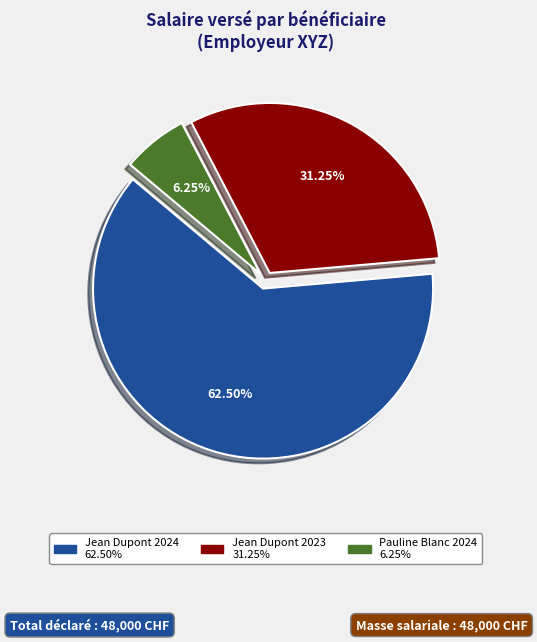

Is the sum of Jean Dupont 2024 and Jean Dupont 2023 greater than half?

Yes